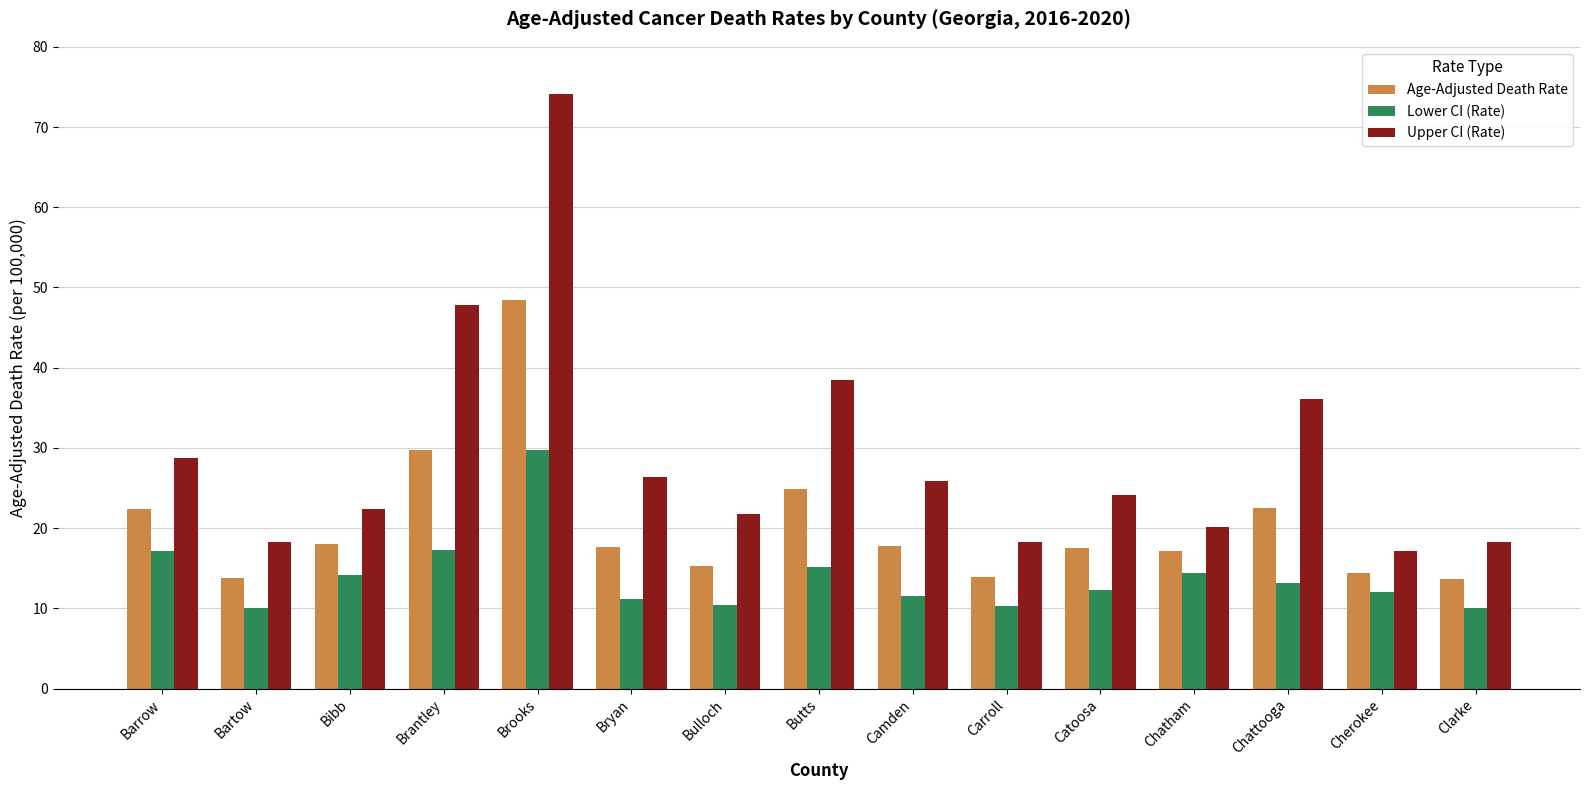

What is the minimum value shown in the chart?

10.0